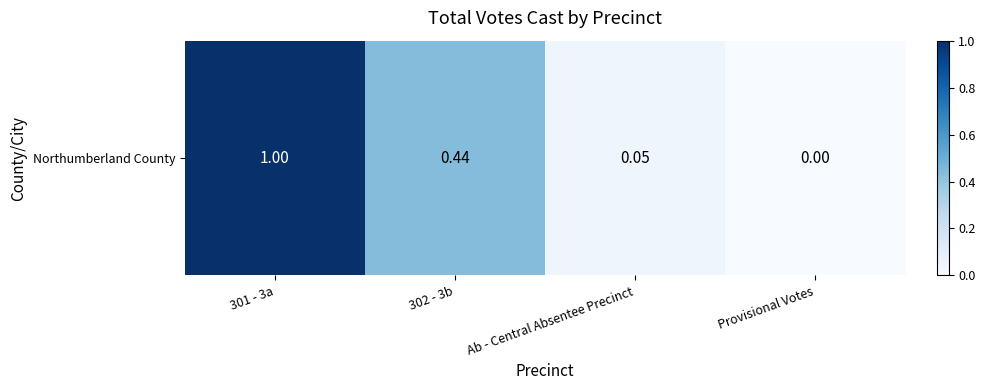

What is the sum of all values?

1.5